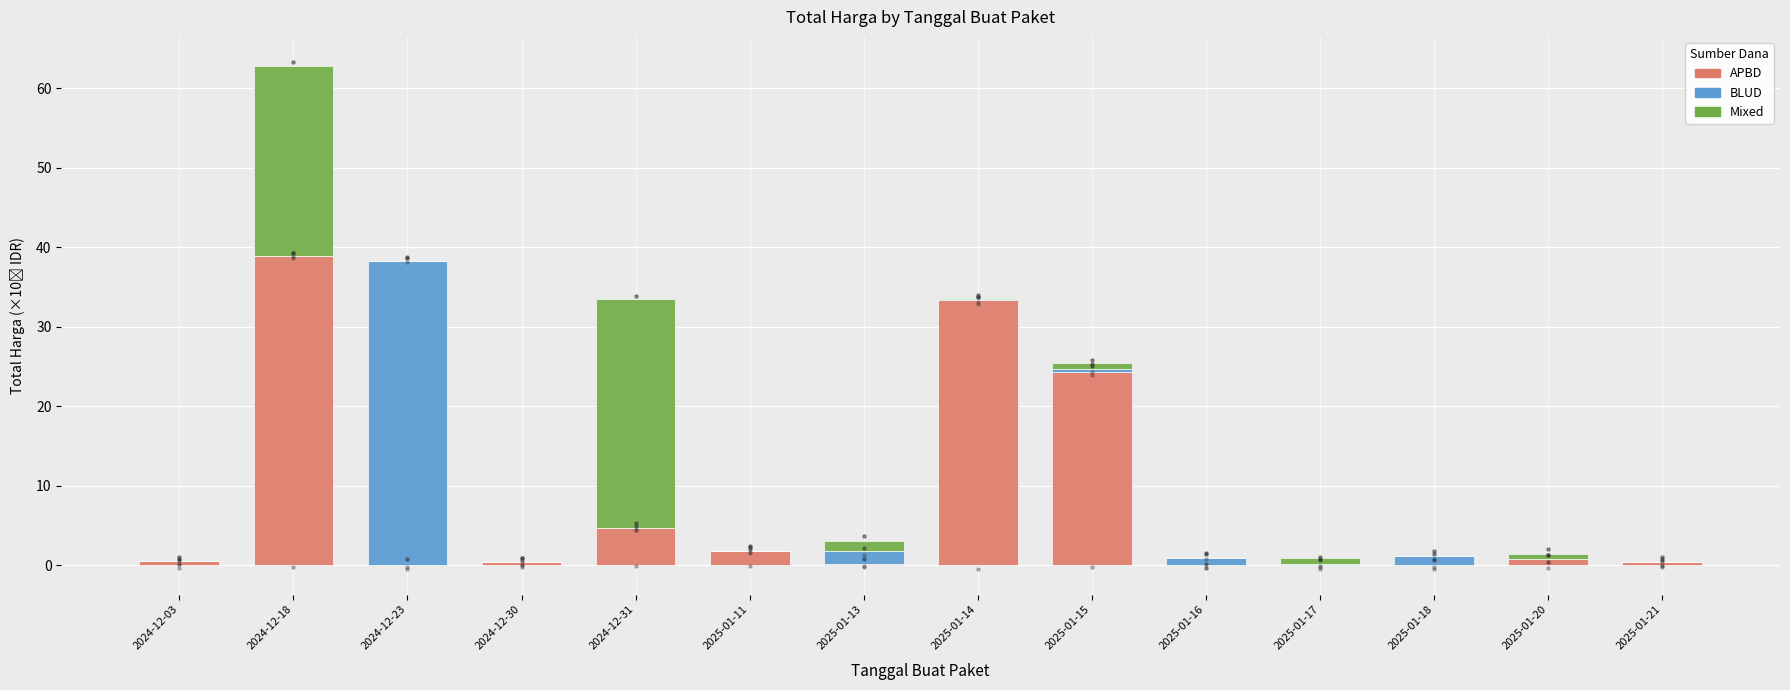

What are all the series names shown in the legend?

APBD, BLUD, Mixed